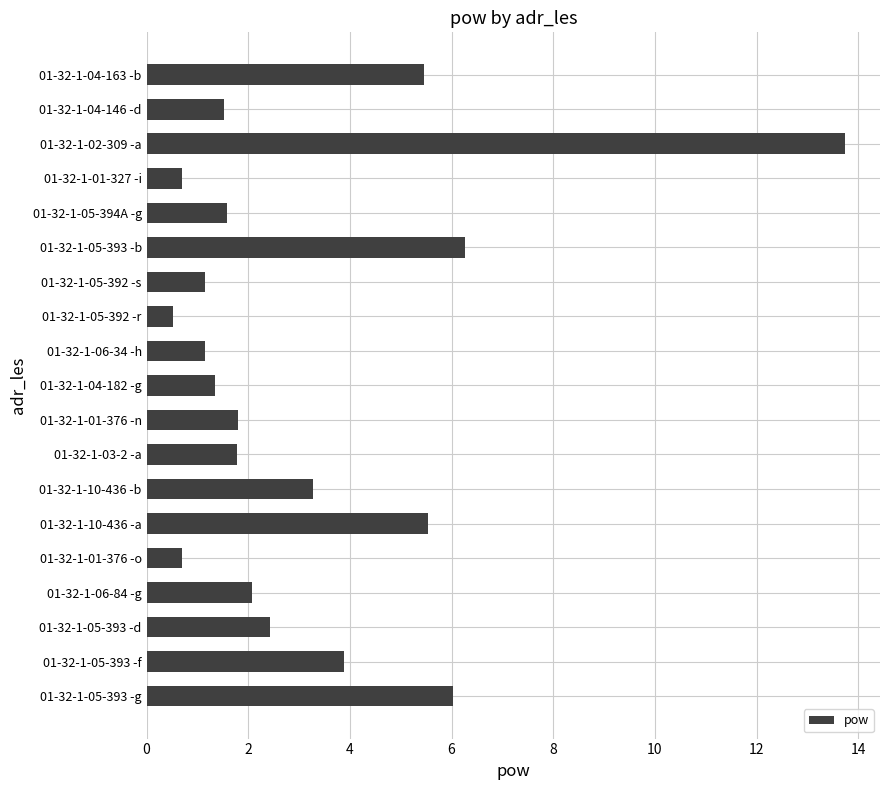

What position from the bottom is 01-32-1-05-392 -r?

12